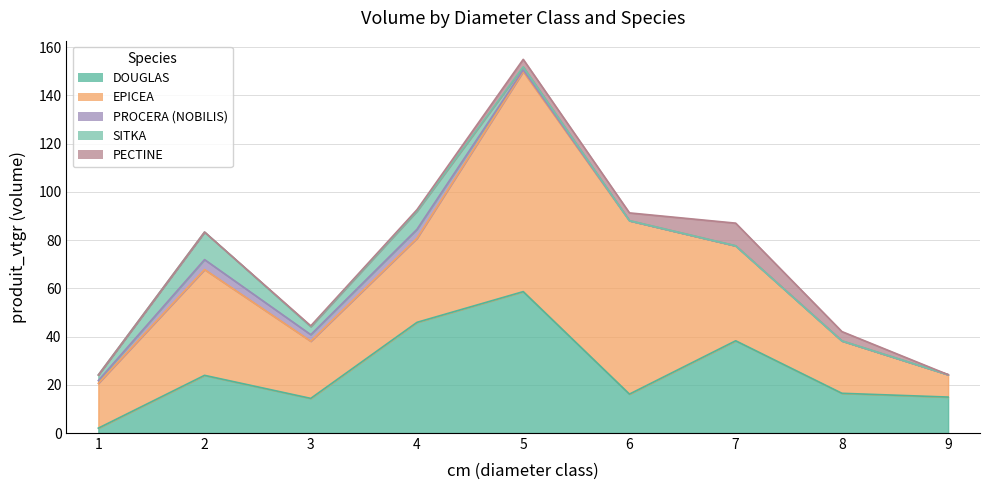

Is it true that PECTINE equals 4.9 at 6?

False